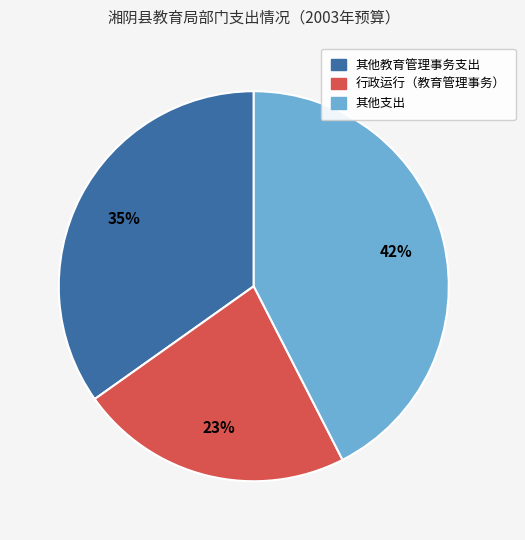

To the nearest percent, what is the average slice percentage?

33%